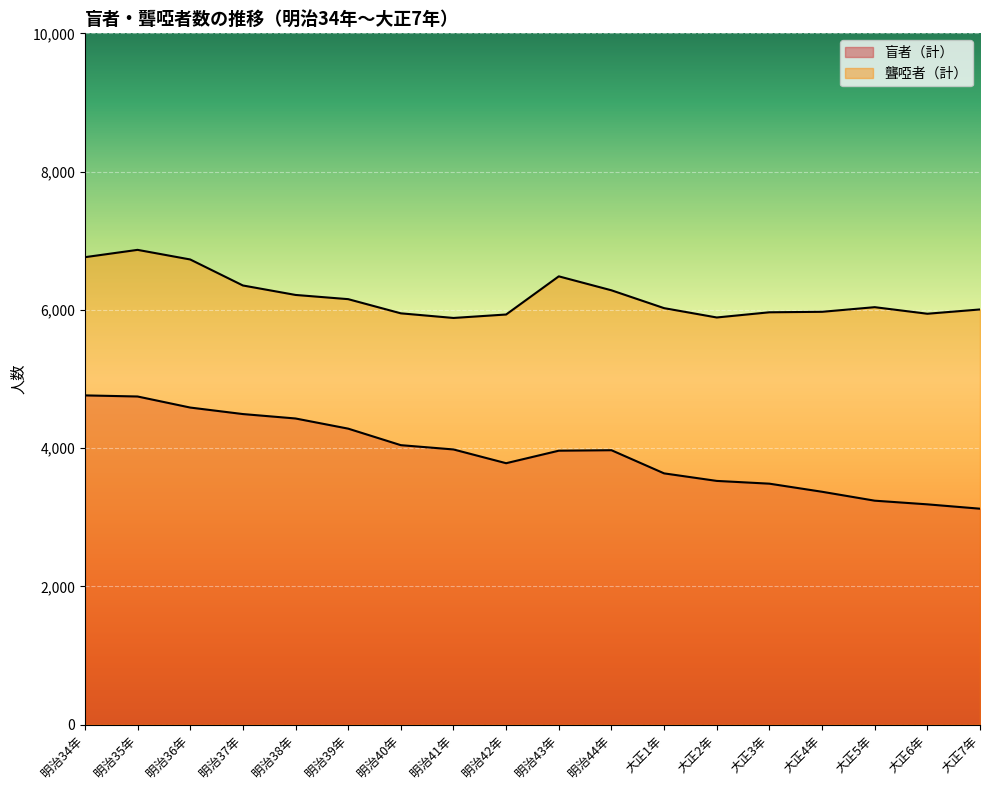

Reading left to right, extract all data points from this chart.

盲者（計）: 明治34年=4763	明治35年=4747	明治36年=4587	明治37年=4493	明治38年=4429	明治39年=4282	明治40年=4043	明治41年=3981	明治42年=3782	明治43年=3963	明治44年=3970	大正1年=3635	大正2年=3526	大正3年=3486	大正4年=3369	大正5年=3240	大正6年=3187	大正7年=3124
聾啞者（計）: 明治34年=6762	明治35年=6868	明治36年=6729	明治37年=6353	明治38年=6216	明治39年=6155	明治40年=5950	明治41年=5883	明治42年=5933	明治43年=6485	明治44年=6283	大正1年=6025	大正2年=5890	大正3年=5965	大正4年=5972	大正5年=6039	大正6年=5944	大正7年=6006